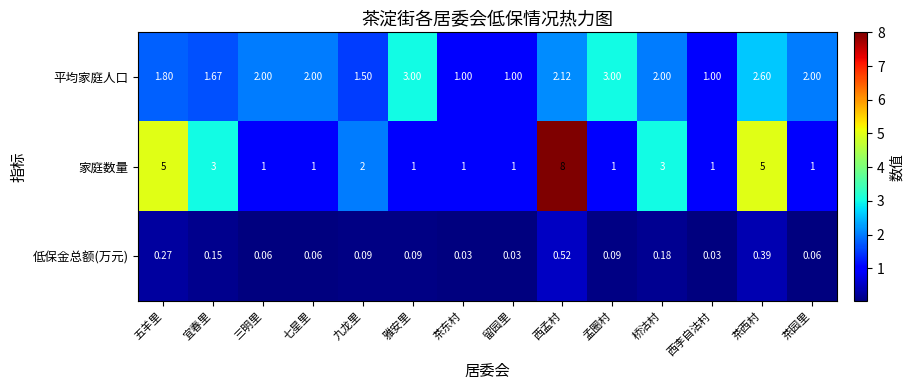

Rank the series by their maximum value, from lowest to highest.

低保金总额(万元), 平均家庭人口, 家庭数量